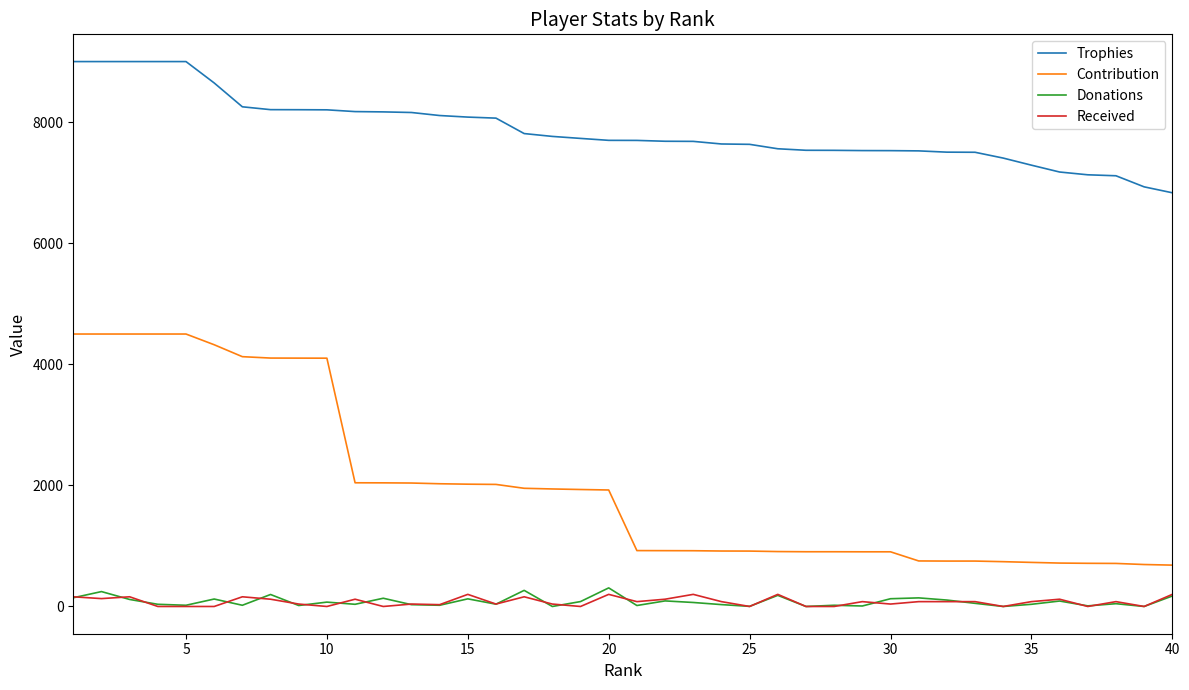

True or false: Trophies and Received cross at least once.

False